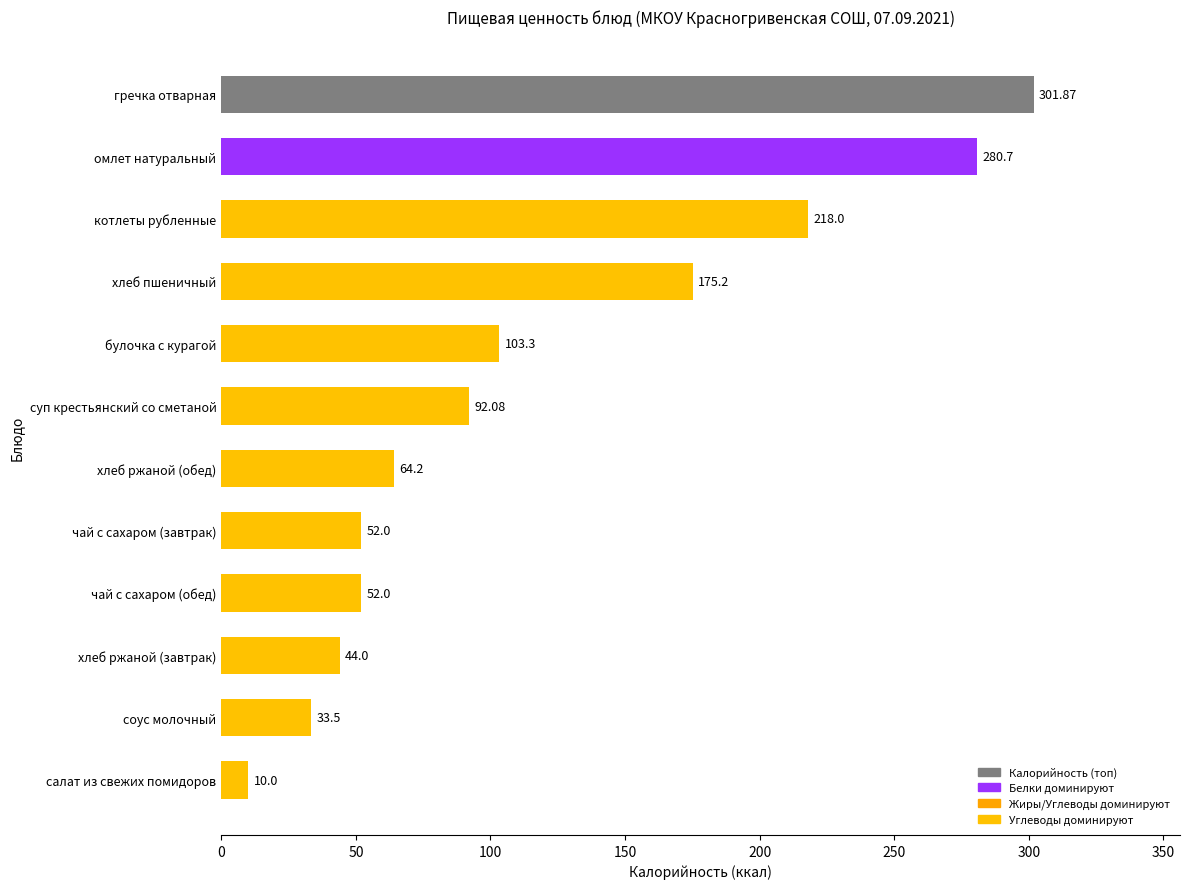

Where is the data nearest to the value 155?

хлеб пшеничный